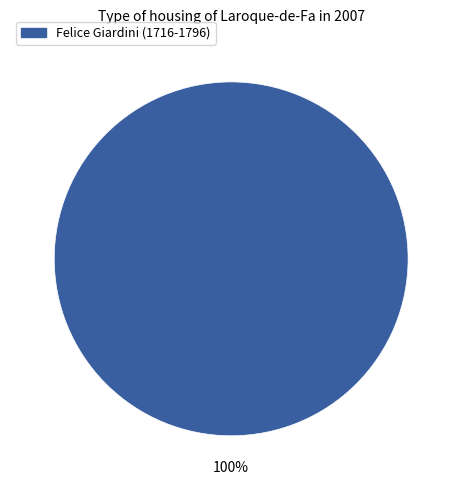

Does any single category account for the majority?

Yes